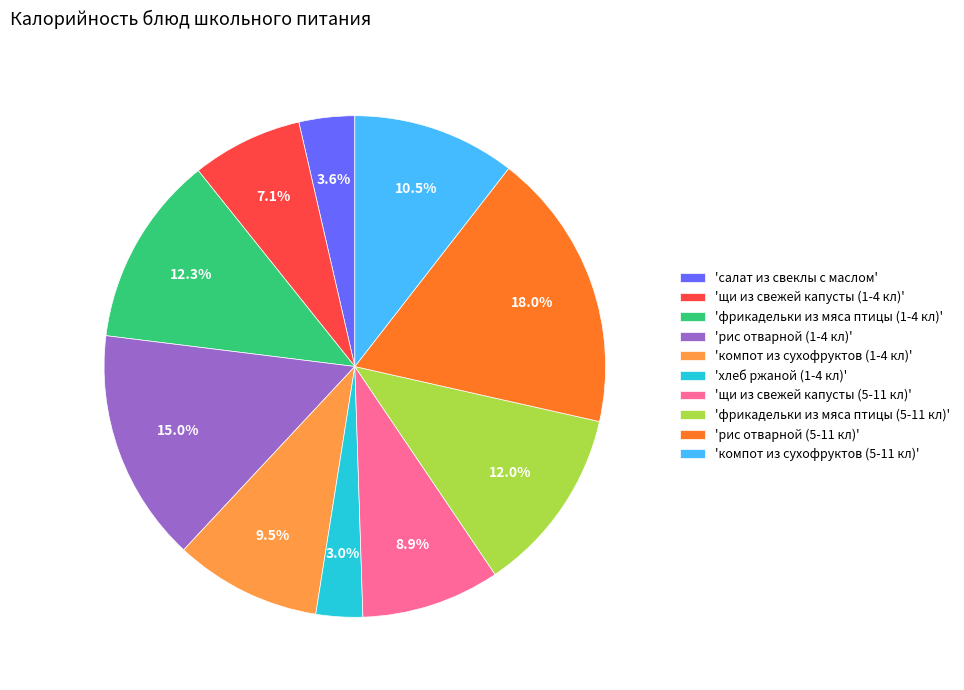

How many segments does this pie chart have?

10